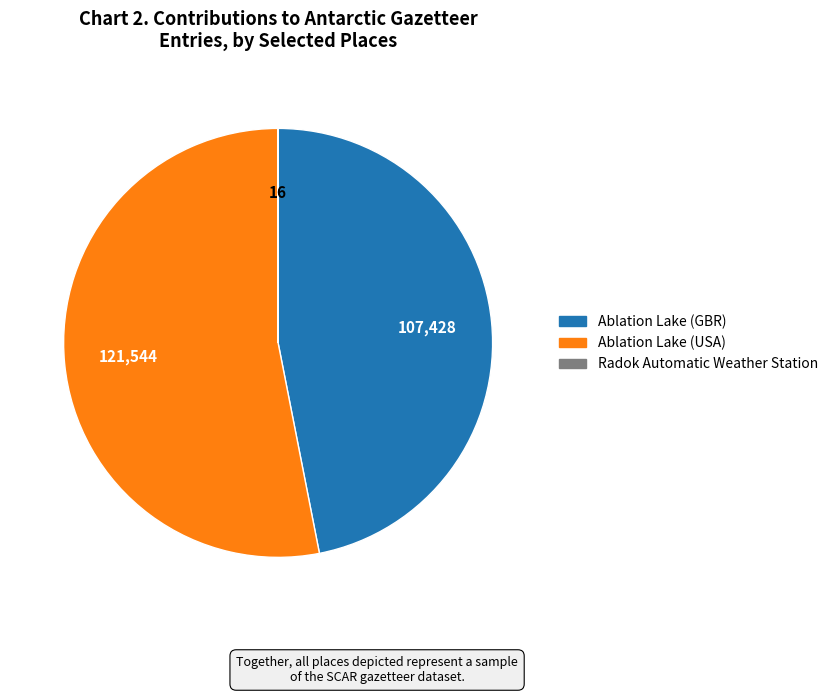

Does any single category account for the majority?

Yes